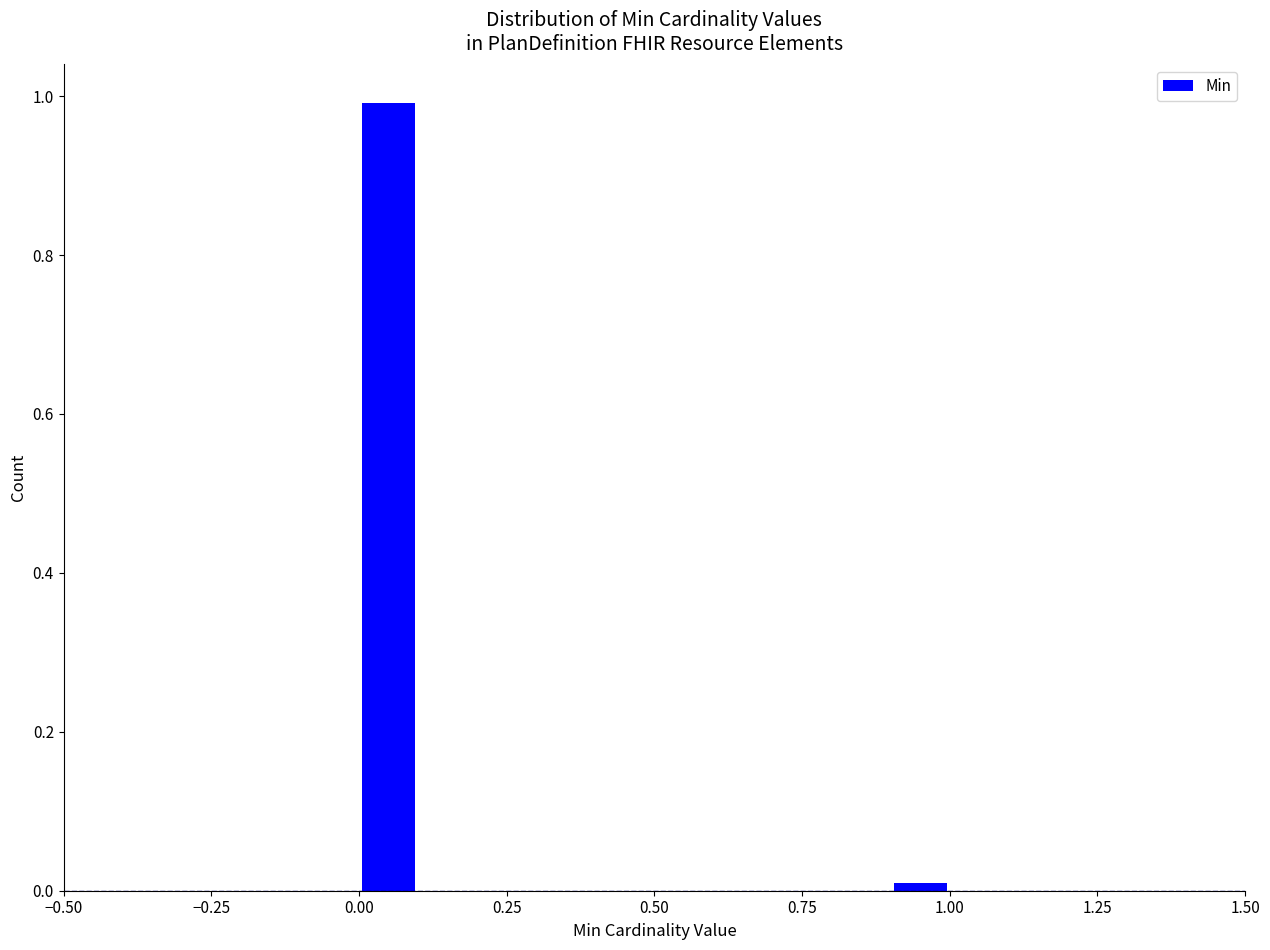

Read against the x-axis, roughly where is the centre of the tallest bar?

0.05